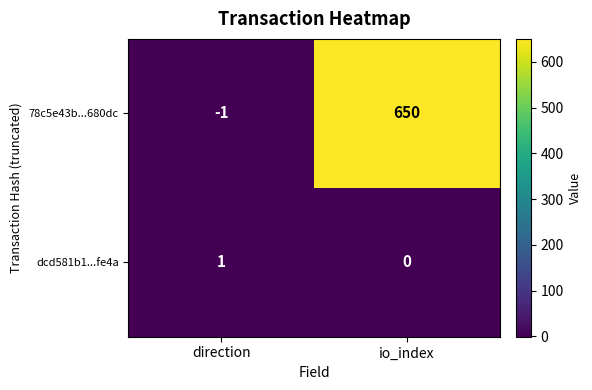

List the series in order of their overall mean, lowest first.

dcd581b1...fe4a, 78c5e43b...680dc